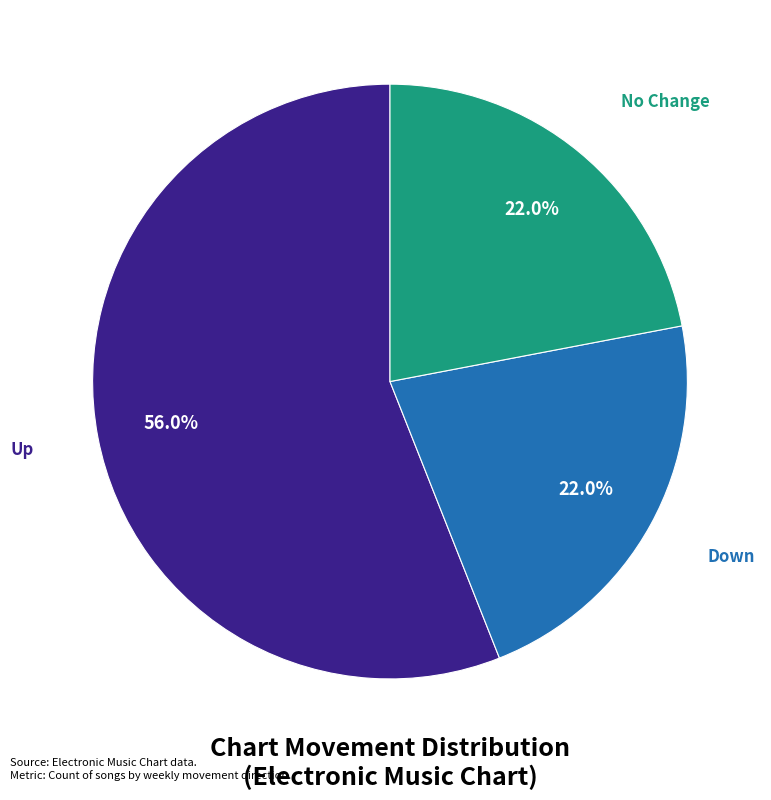

To the nearest percent, what is the difference between the largest and smallest slice percentages?

34%